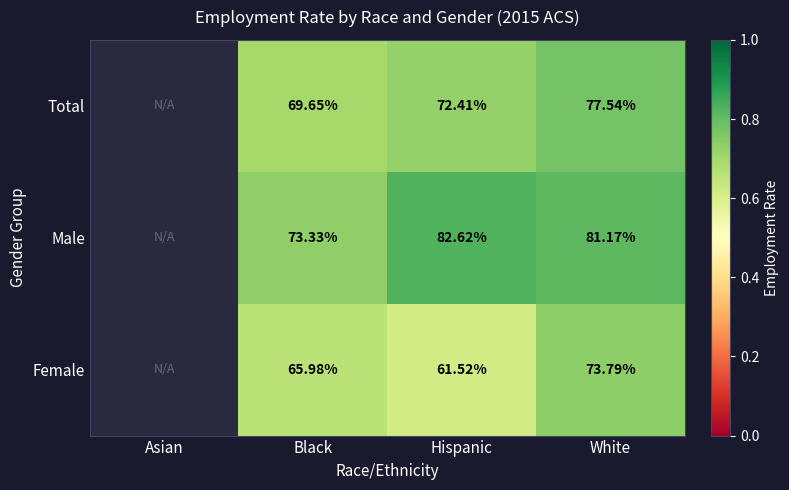

Between Black and White, which series saw the biggest shift?

Total